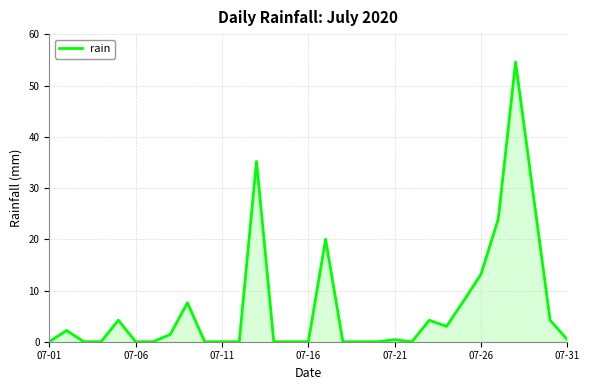

What is the maximum value shown in the chart?

54.6